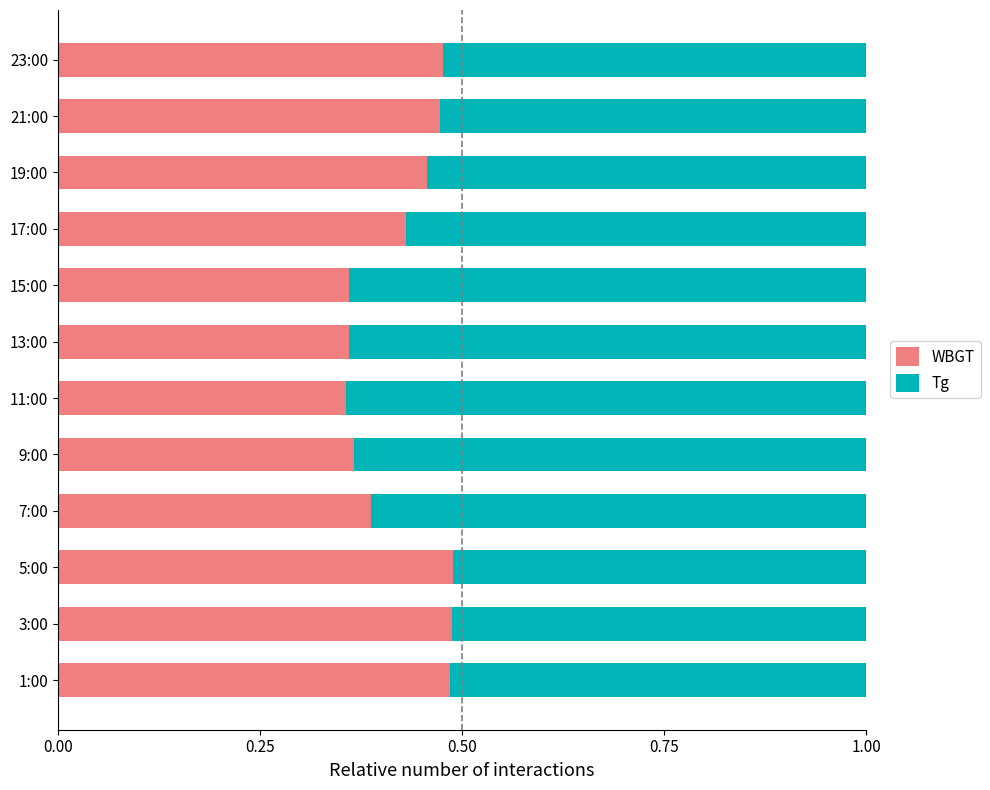

Count the WBGT values in the range 0 to 1.

12